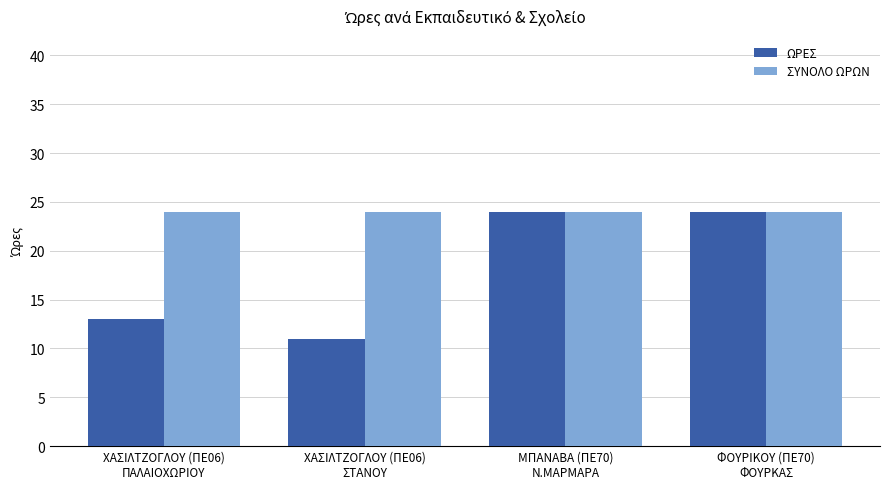

The value of ΣΥΝΟΛΟ ΩΡΩΝ at ΧΑΣΙΛΤΖΟΓΛΟΥ (ΠΕ06)
ΠΑΛΑΙΟΧΩΡΙΟΥ is 24. True or false?

True